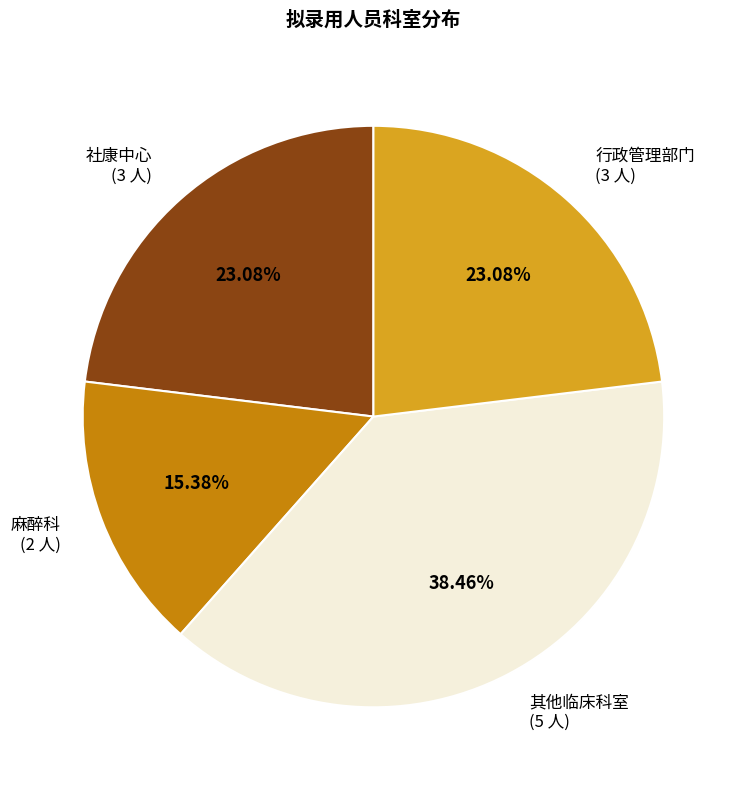

Is there a majority slice in this chart?

No